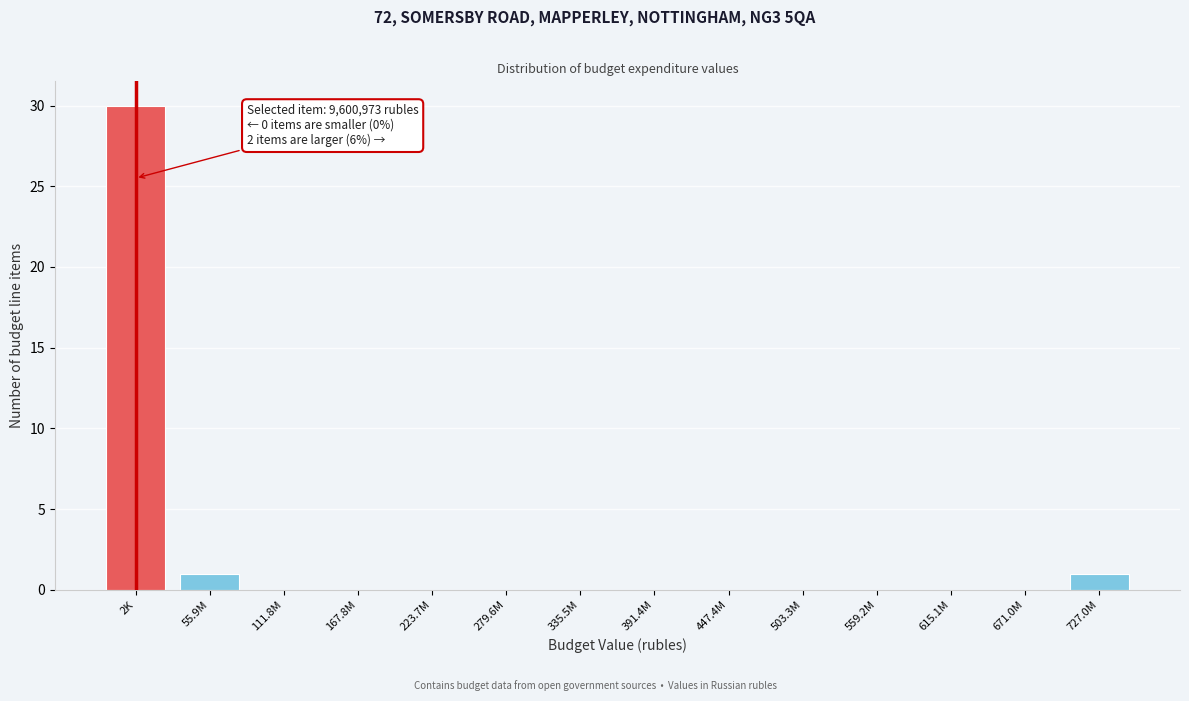

Reading left to right, transcribe all the data shown in this chart.

2K=30	55.9M=1	111.8M=0	167.8M=0	223.7M=0	279.6M=0	335.5M=0	391.4M=0	447.4M=0	503.3M=0	559.2M=0	615.1M=0	671.0M=0	727.0M=1